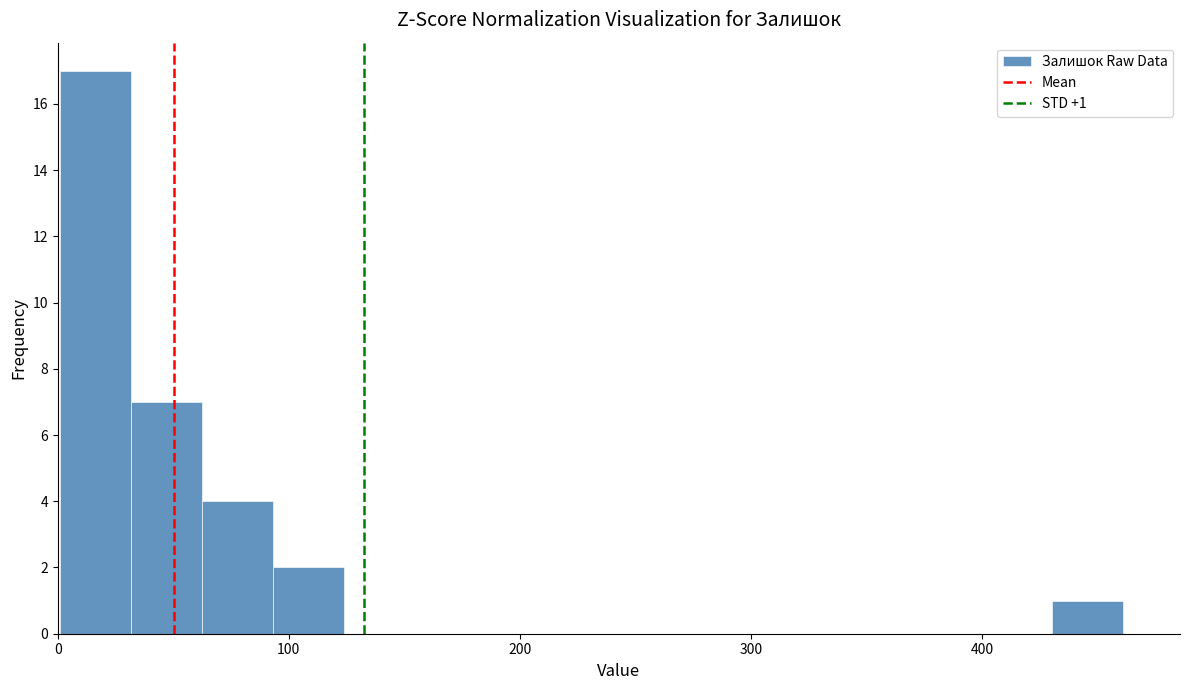

Read against the x-axis, roughly where is the centre of the tallest bar?

20